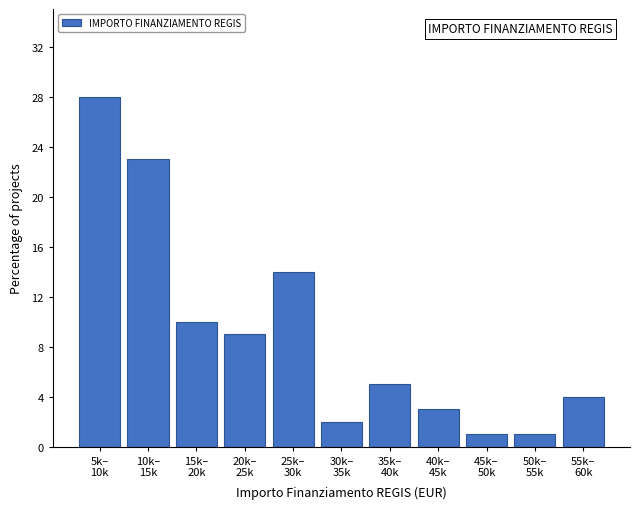

What is the smallest value displayed?

1.0